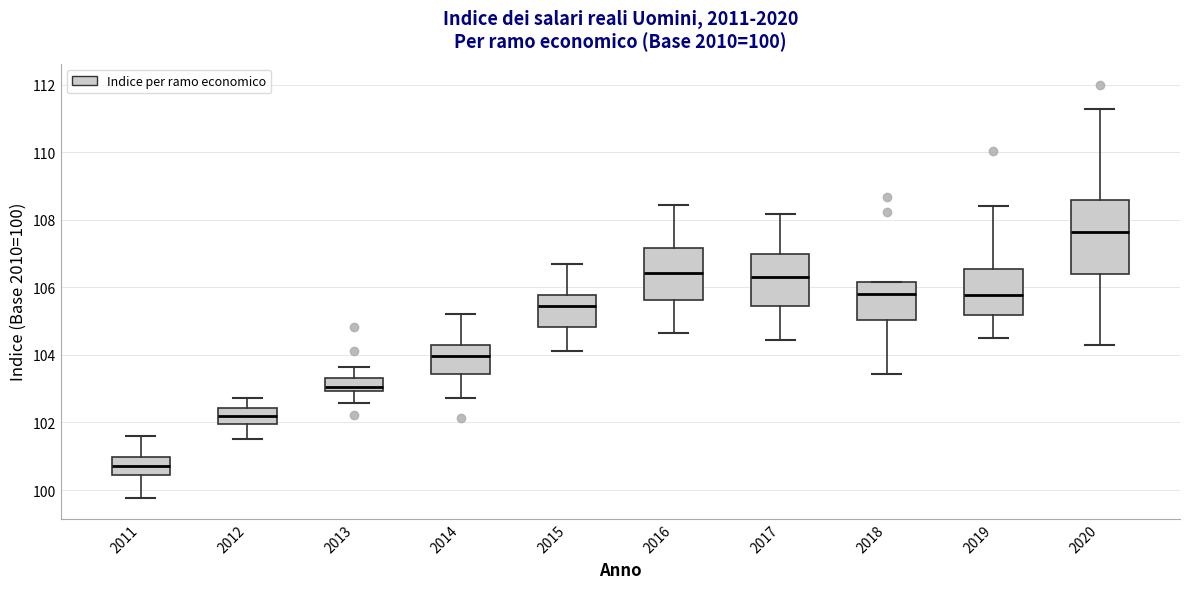

Which box is the tallest, from its lower edge to its upper edge?

2020